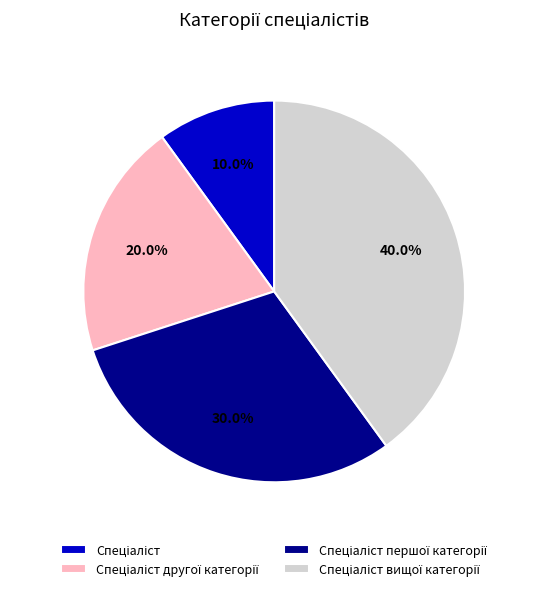

Is there any slice that represents more than half of the pie?

No